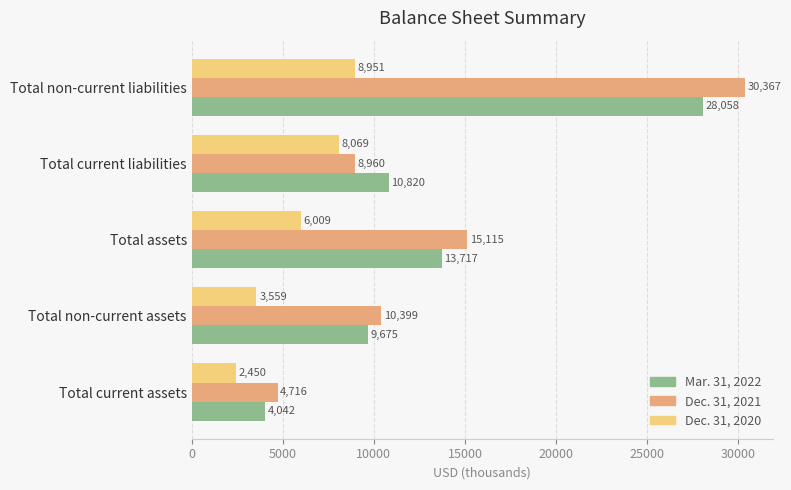

True or false: Dec. 31, 2020 has a value of 3559 at Total non-current assets.

True